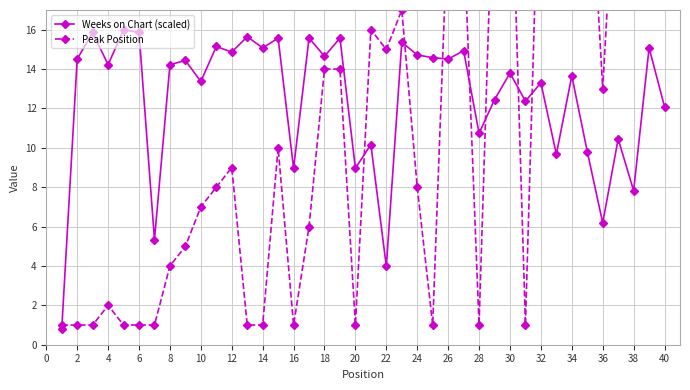

At how many categories does at least one series exceed 26?

7